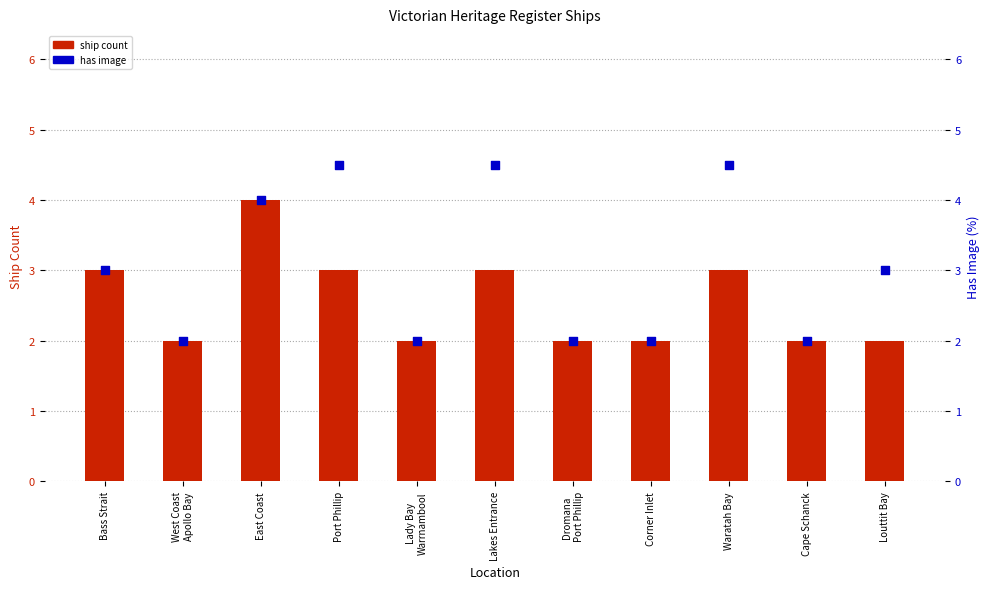

Is the value of has image (%) at East Coast greater than the value of ship count at Corner Inlet?

Yes